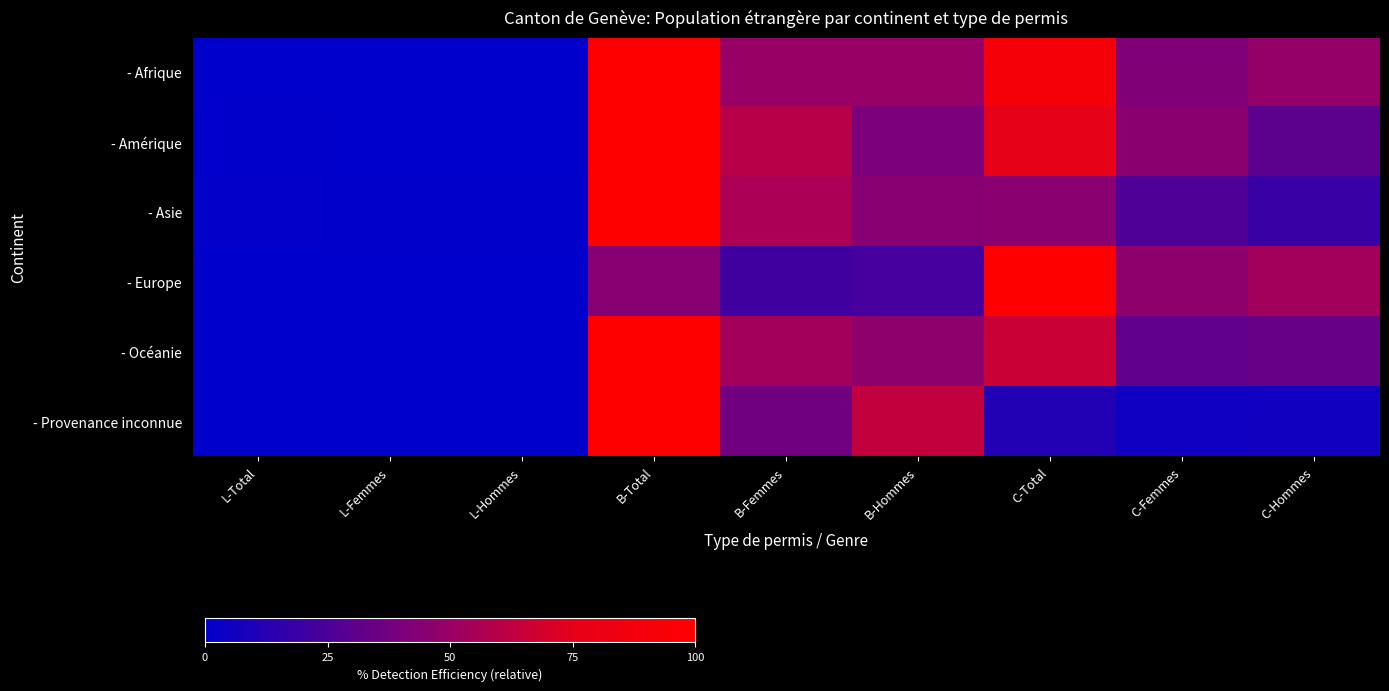

Reading right to left, list all the values displayed in this chart.

- Afrique: C-Hommes=48.7	C-Femmes=41.7	C-Total=90.4	B-Hommes=49.7	B-Femmes=50.3	B-Total=100.0	L-Hommes=0.1	L-Femmes=0.2	L-Total=0.3
- Amérique: C-Hommes=30.4	C-Femmes=45.4	C-Total=75.9	B-Hommes=40.6	B-Femmes=59.4	B-Total=100.0	L-Hommes=0.3	L-Femmes=0.4	L-Total=0.6
- Asie: C-Hommes=18.9	C-Femmes=26.1	C-Total=45.0	B-Hommes=44.0	B-Femmes=56.0	B-Total=100.0	L-Hommes=0.7	L-Femmes=0.6	L-Total=1.3
- Europe: C-Hommes=53.2	C-Femmes=46.8	C-Total=100.0	B-Hommes=23.0	B-Femmes=21.3	B-Total=44.4	L-Hommes=0.2	L-Femmes=0.2	L-Total=0.3
- Océanie: C-Hommes=33.9	C-Femmes=31.4	C-Total=65.3	B-Hommes=46.6	B-Femmes=53.4	B-Total=100.0	L-Hommes=0.0	L-Femmes=0.0	L-Total=0.0
- Provenance inconnue: C-Hommes=5.9	C-Femmes=5.4	C-Total=11.3	B-Hommes=63.1	B-Femmes=36.9	B-Total=100.0	L-Hommes=0.0	L-Femmes=0.0	L-Total=0.0